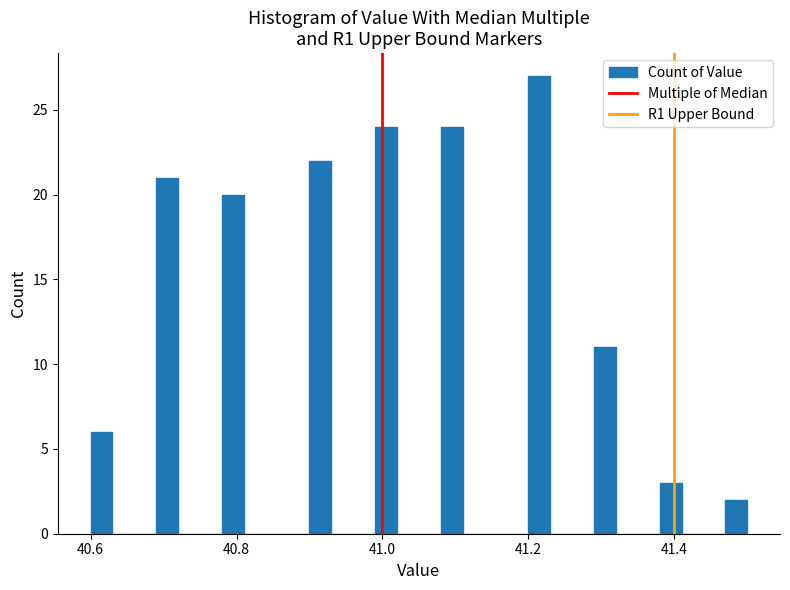

Read against the x-axis, roughly where is the centre of the tallest bar?

41.22